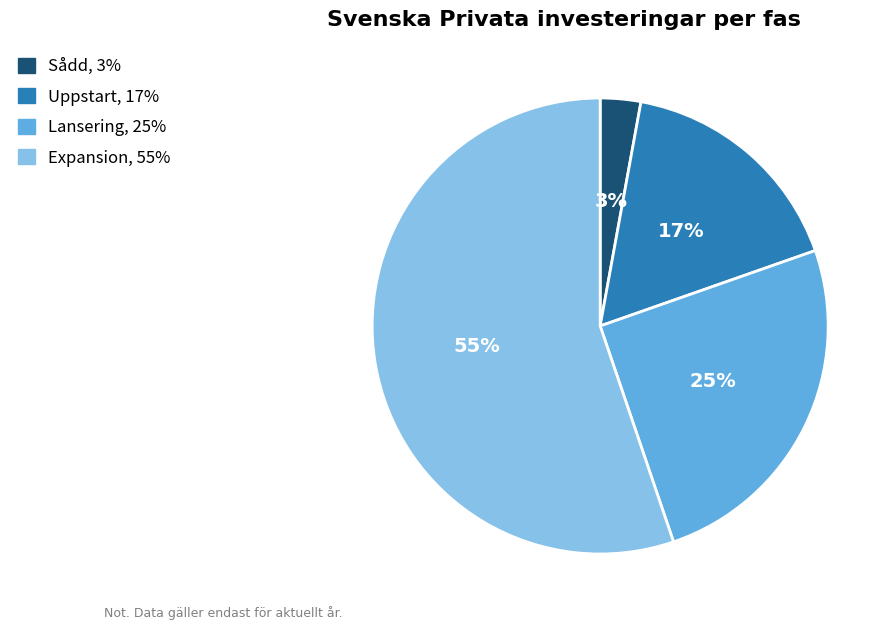

To the nearest percent, what is the difference between the Lansering and Uppstart slice percentages?

8%